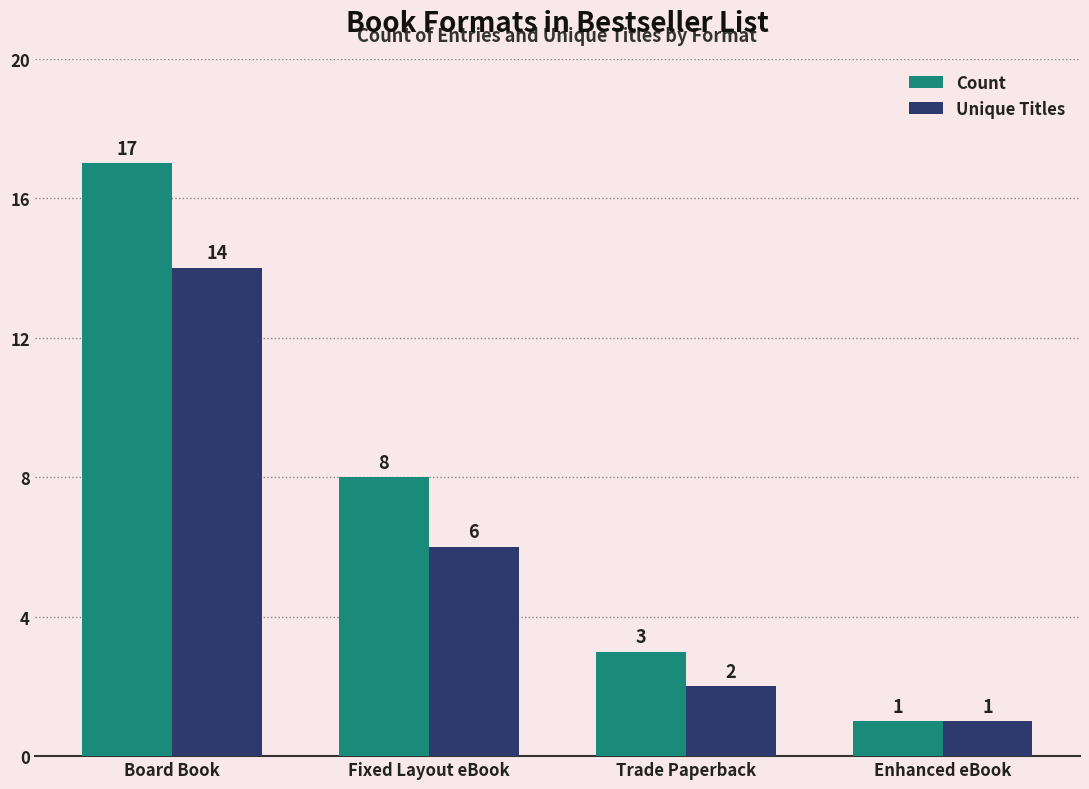

What is the spread (max minus min) of values at Fixed Layout eBook?

2